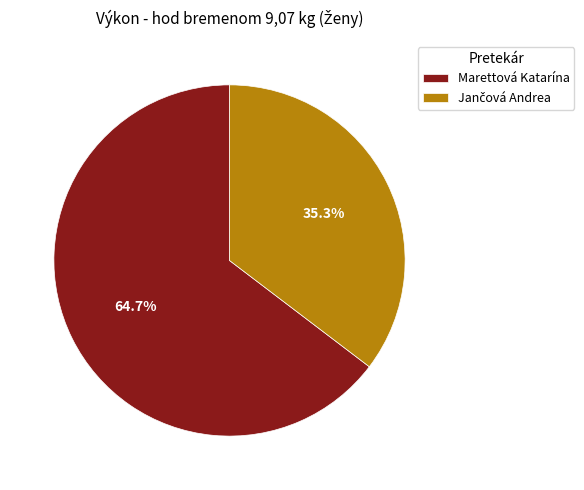

Which category accounts for the majority?

Marettová Katarína